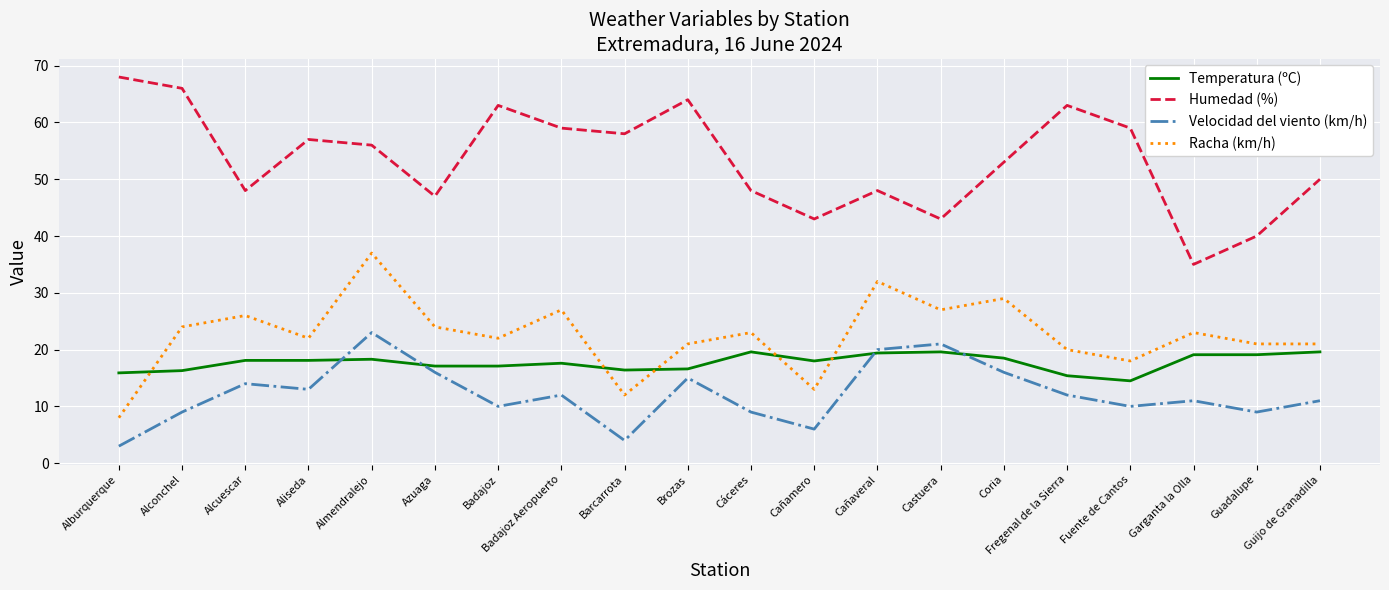

Which series has the largest total across all categories?

Humedad (%)